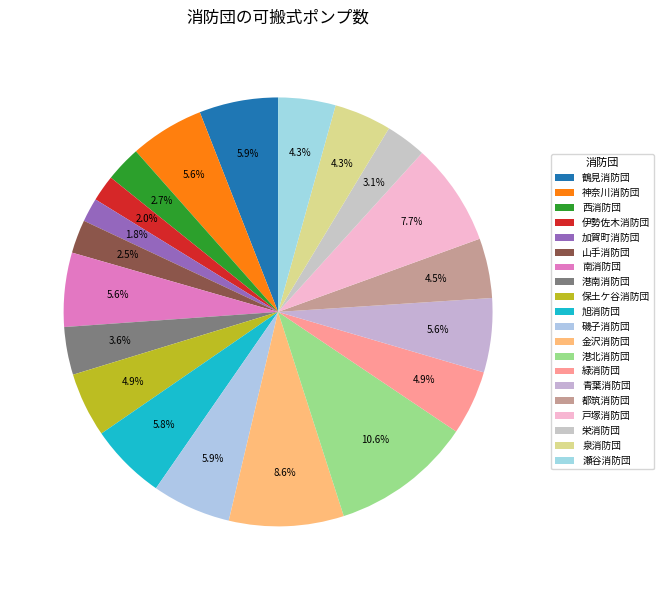

What percentage is the 緑消防団 slice, to the nearest percent?

5%